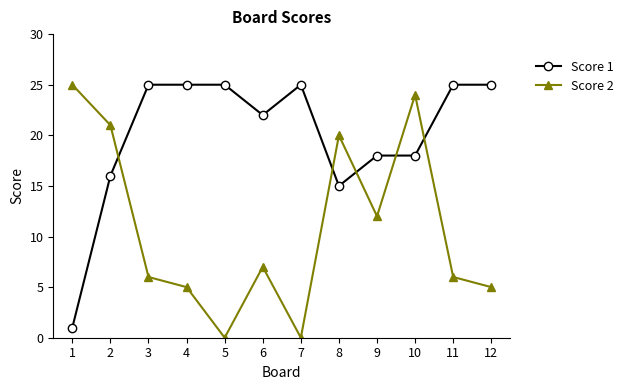

Count the number of data series in this chart.

2